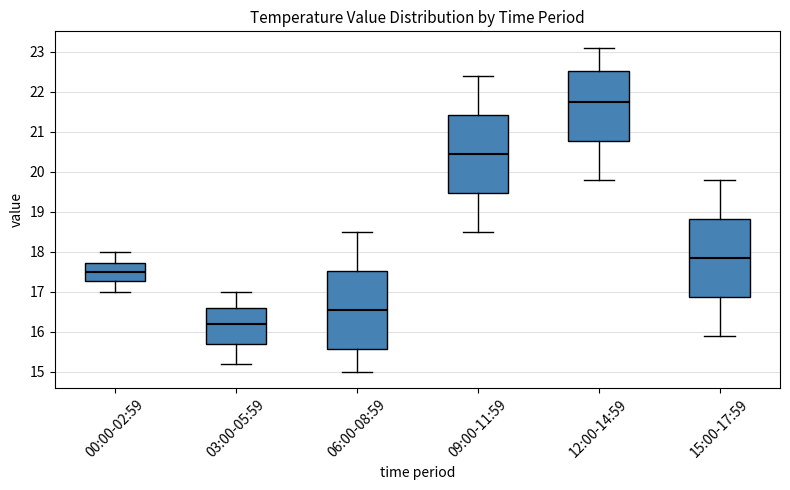

Which box's median line is the lowest?

03:00-05:59